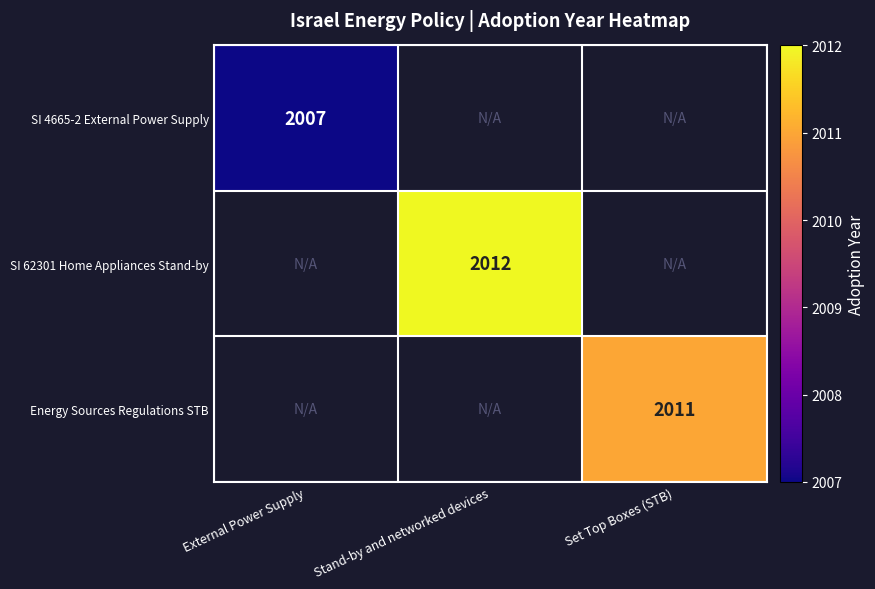

The Energy Sources Regulations STB series shows 2011 at Set Top Boxes (STB). True or false?

True